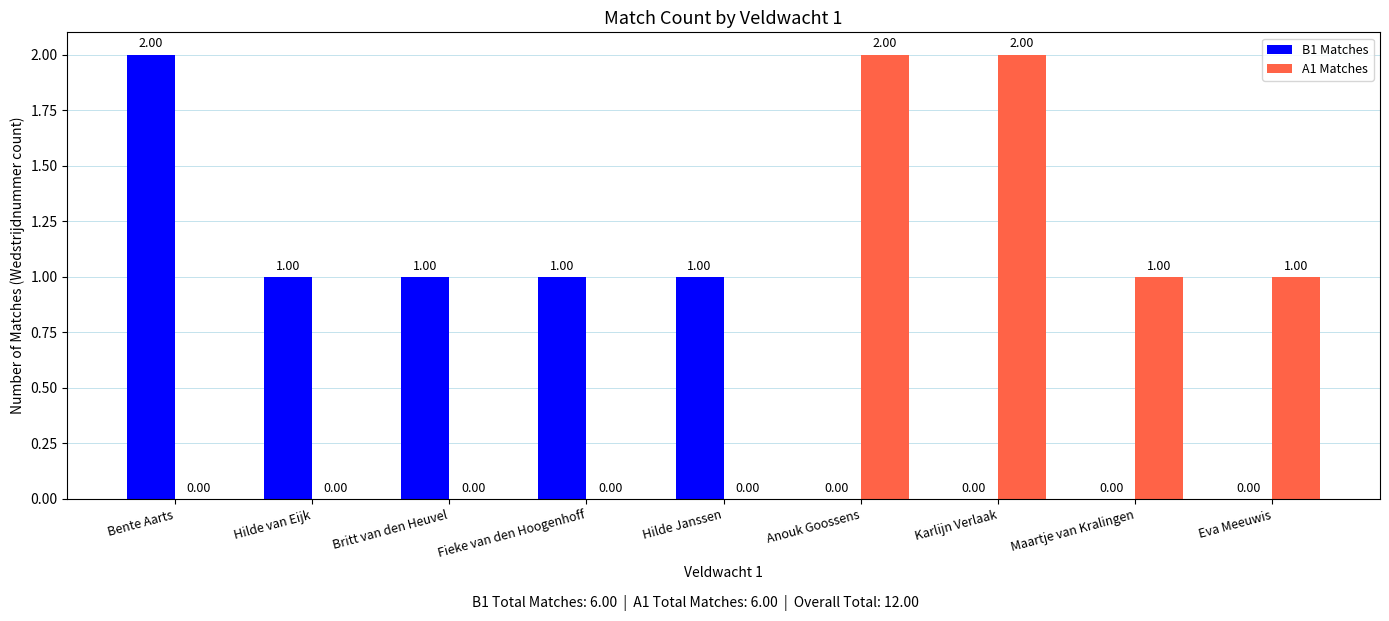

What is the difference between the A1 Matches values at Karlijn Verlaak and Fieke van den Hoogenhoff?

2